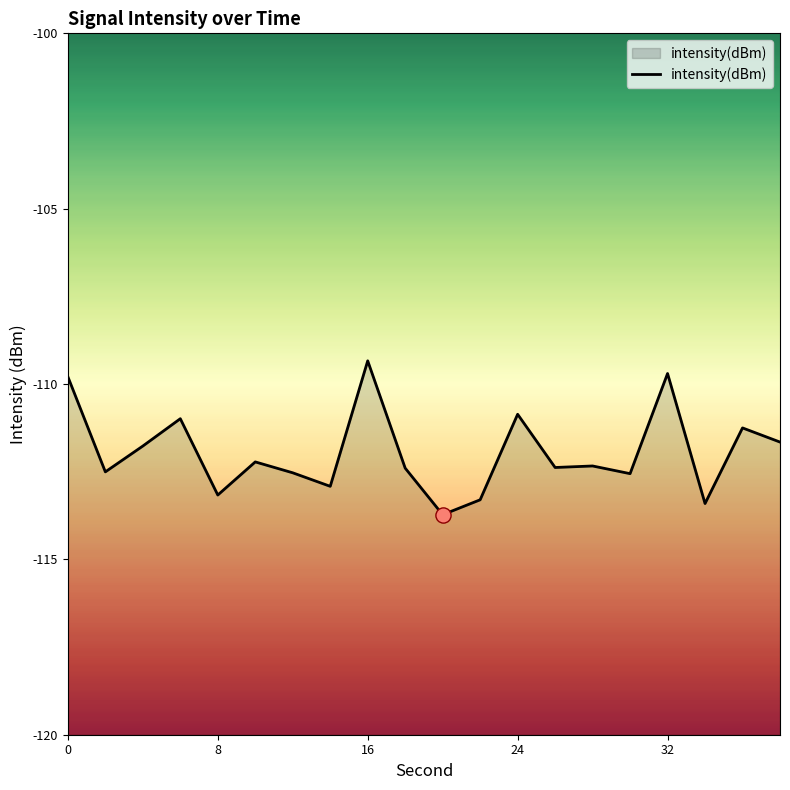

What is the change in value from 0 to 28?

-2.5